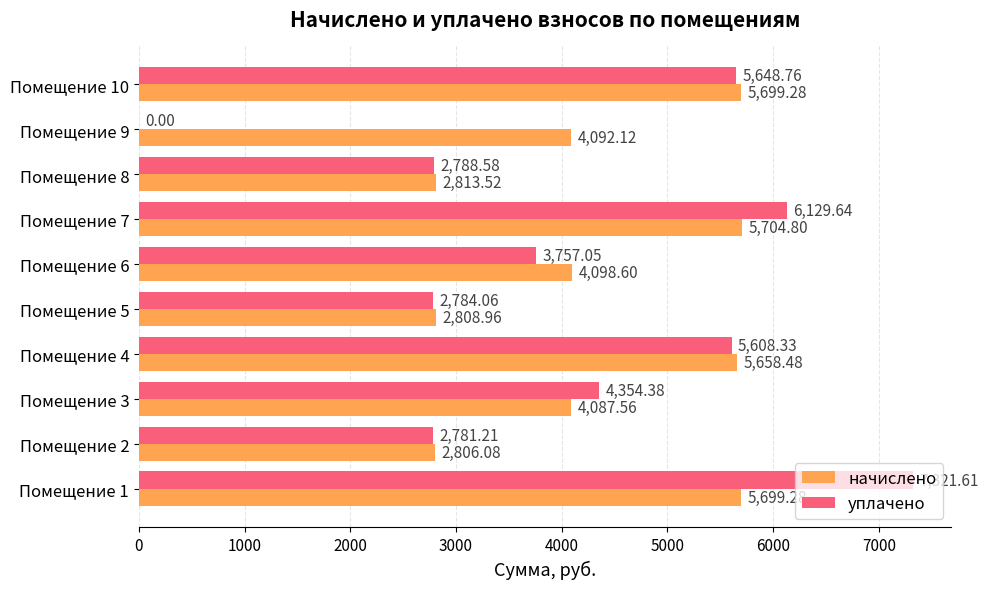

Which series changed the most between Помещение 6 and Помещение 10?

уплачено